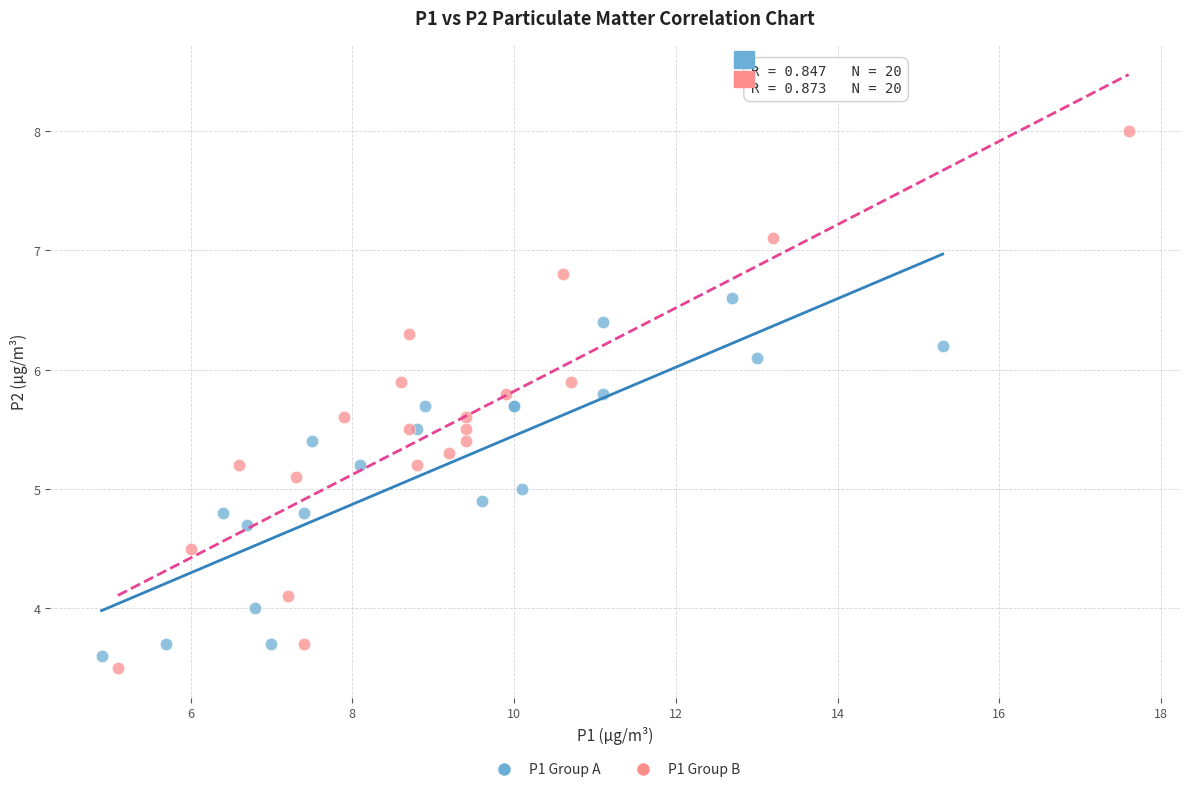

Which series has the largest Y range (max minus min)?

P1 Group B